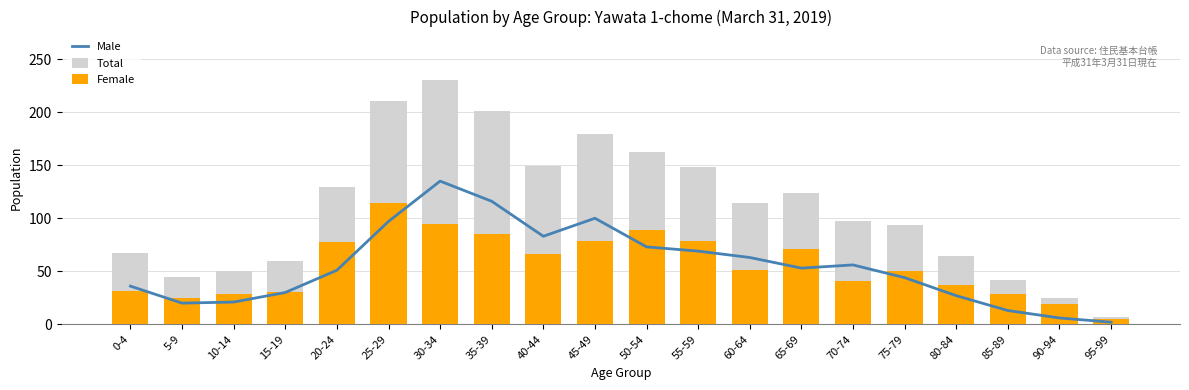

Between 10-14 and 65-69, which is larger?

65-69